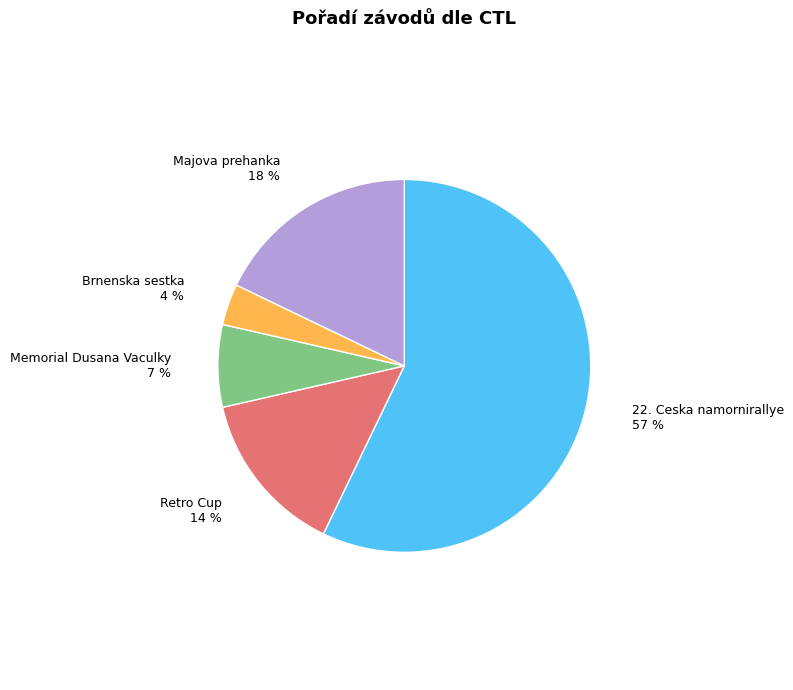

Which category accounts for the majority?

22. Ceska namornirallye